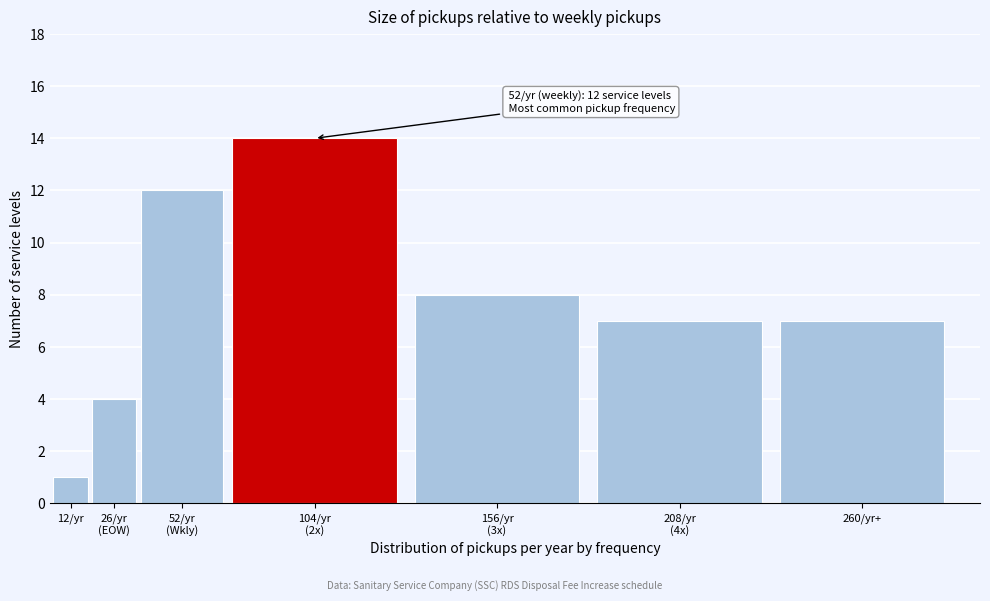

Reading left to right, list all the values displayed in this chart.

1	4	12	14	8	7	7